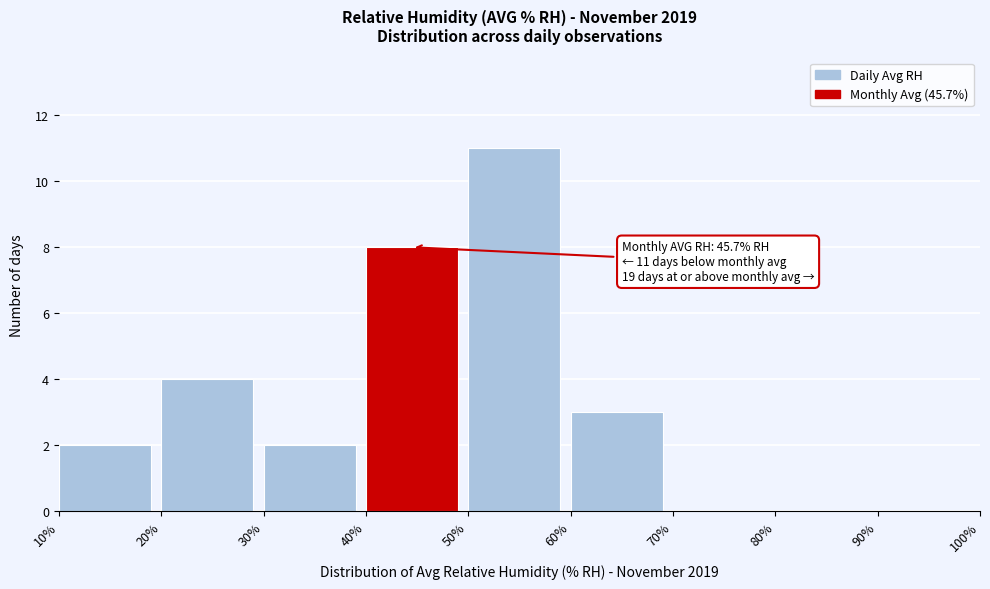

Over which range of the x-axis is the bar tallest?

50% to 60%